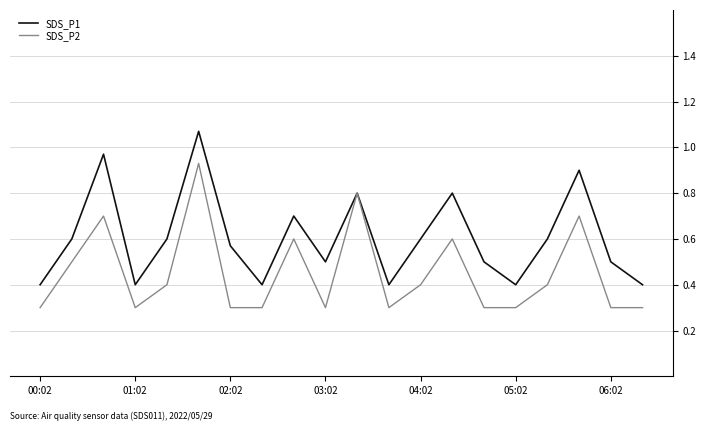

List the series in order of their overall mean, lowest first.

SDS_P2, SDS_P1